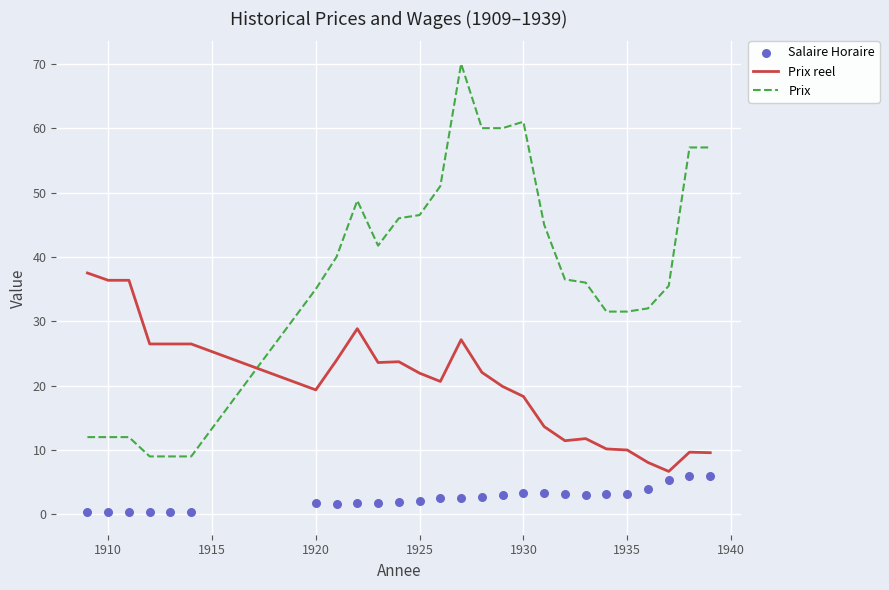

The Prix reel series shows 63.5 at 1910. True or false?

False